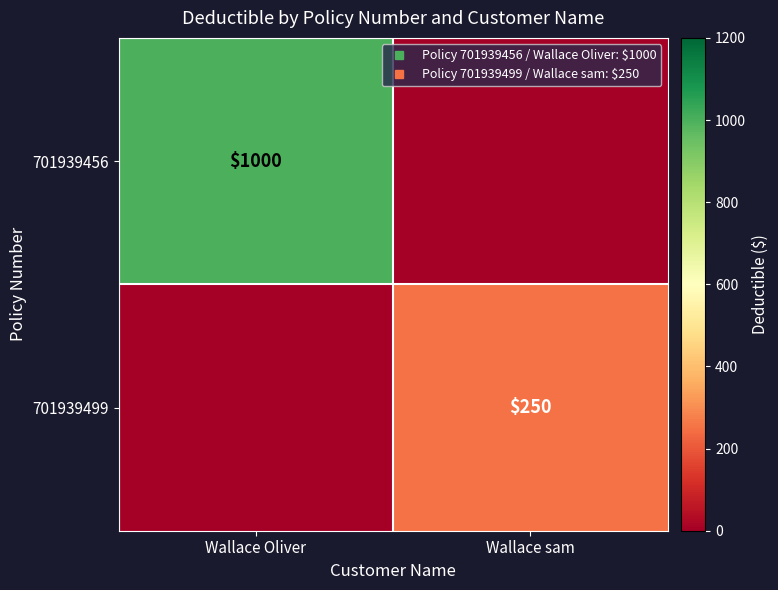

At which label is 701939499 closest to 125?

Wallace Oliver